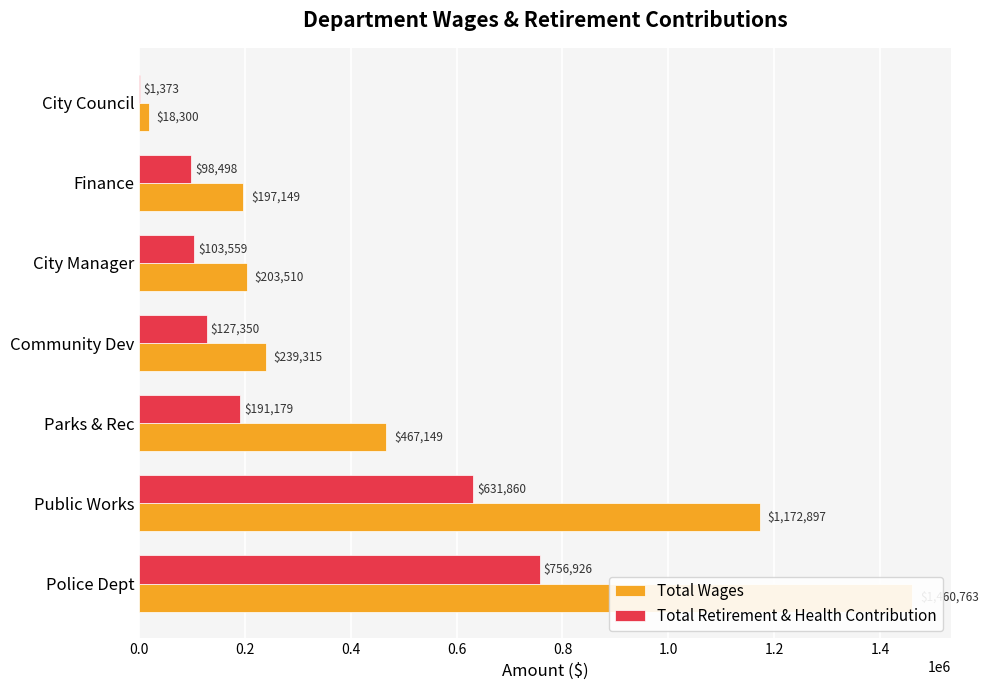

What is the sum of the Total Wages values at City Council and Police Dept?

1479063